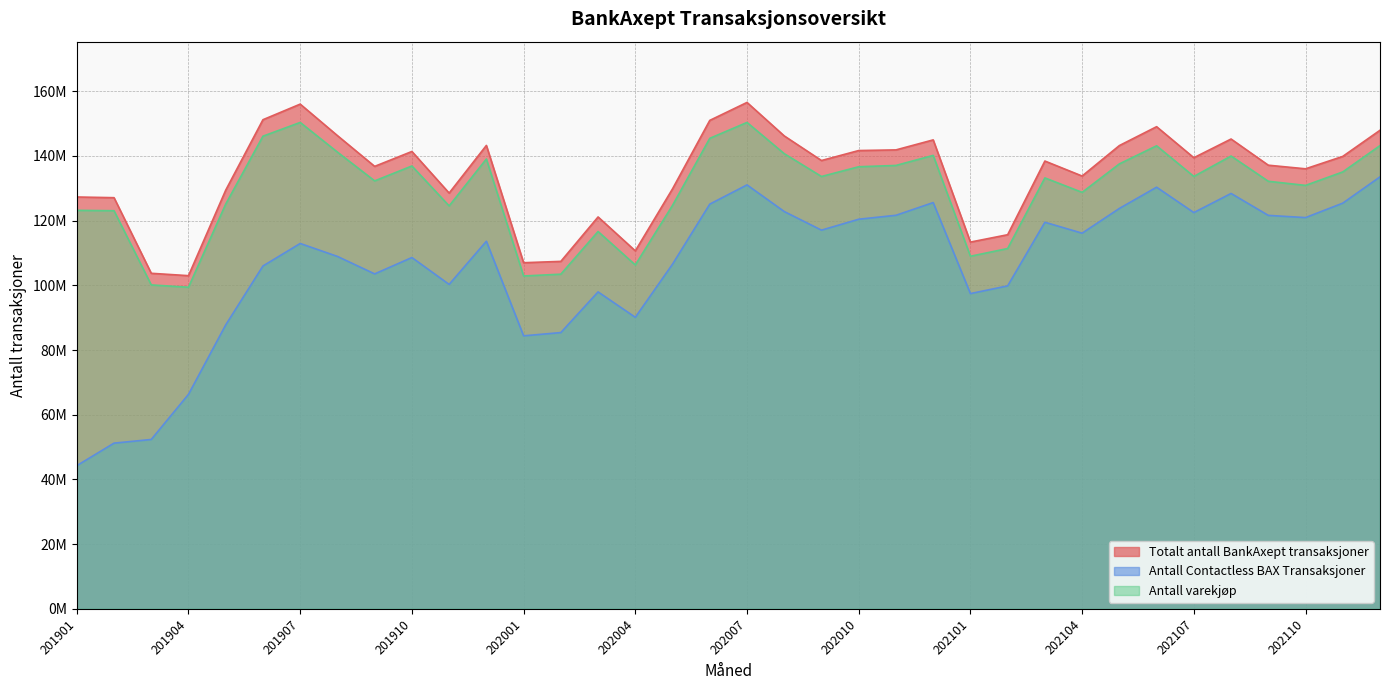

Does the chart display data point markers on the line(s)?

No